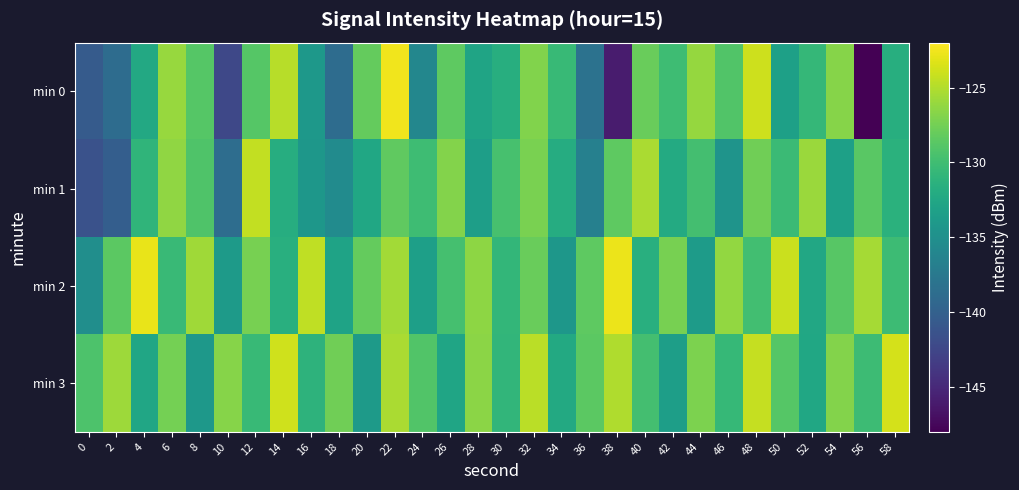

Which series has the largest total across all categories?

min 3